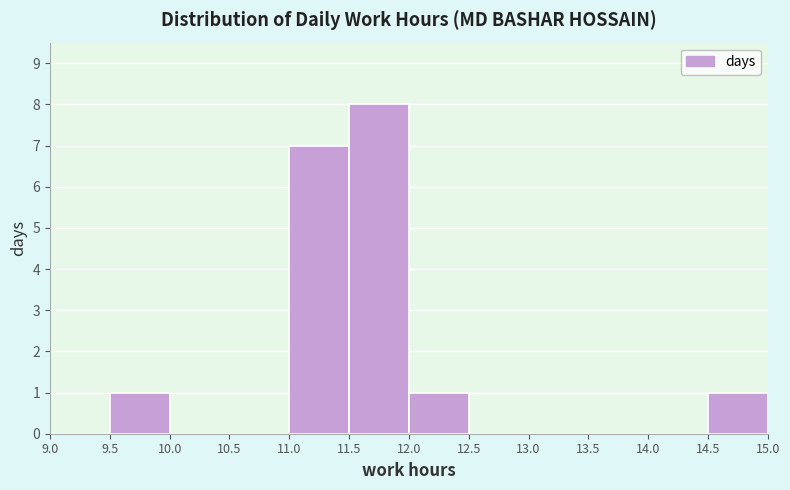

How tall is the bar that spans 12.0 to 12.5 on the x-axis? The values are not printed on the chart, so give them approximately, as read against the axis.

1